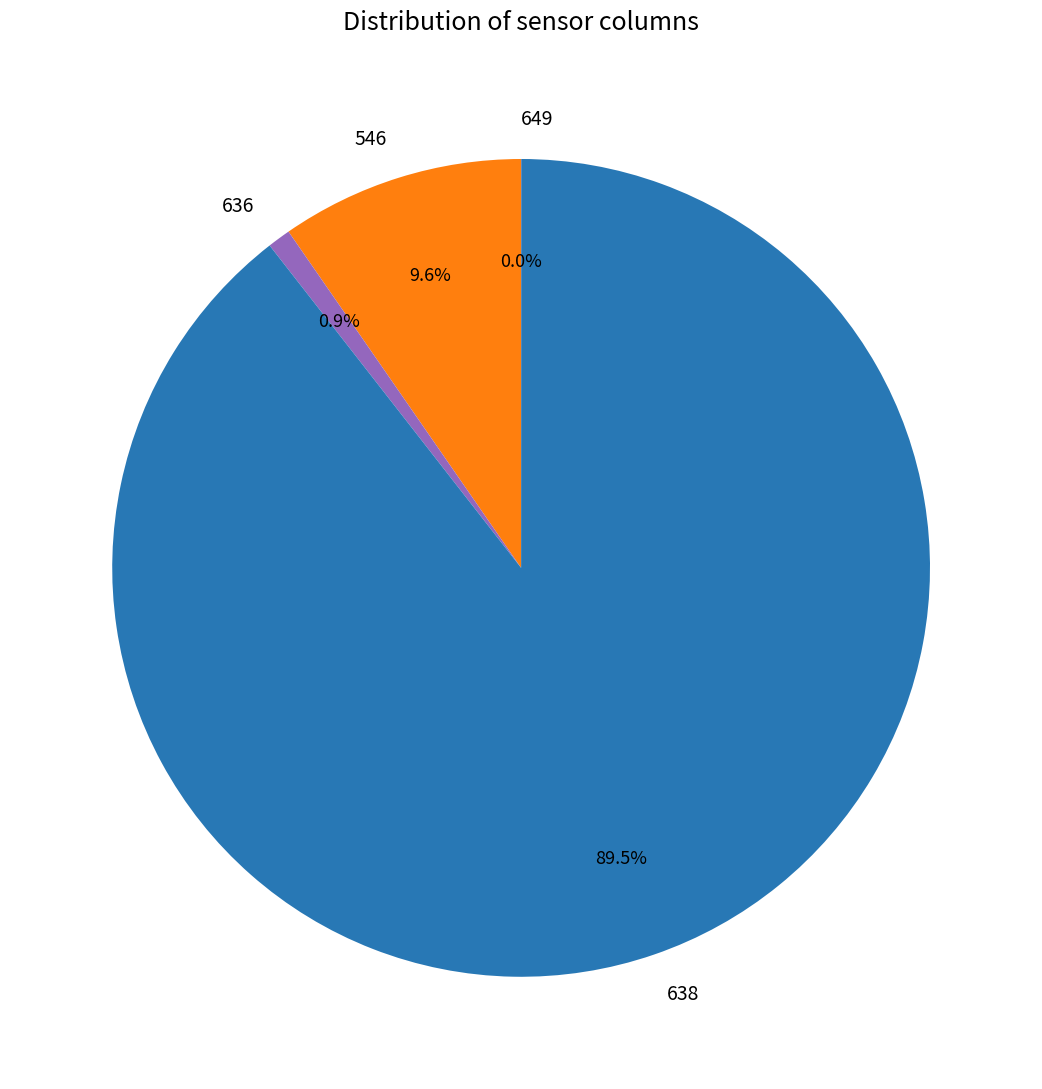

Is there any slice that represents more than half of the pie?

Yes